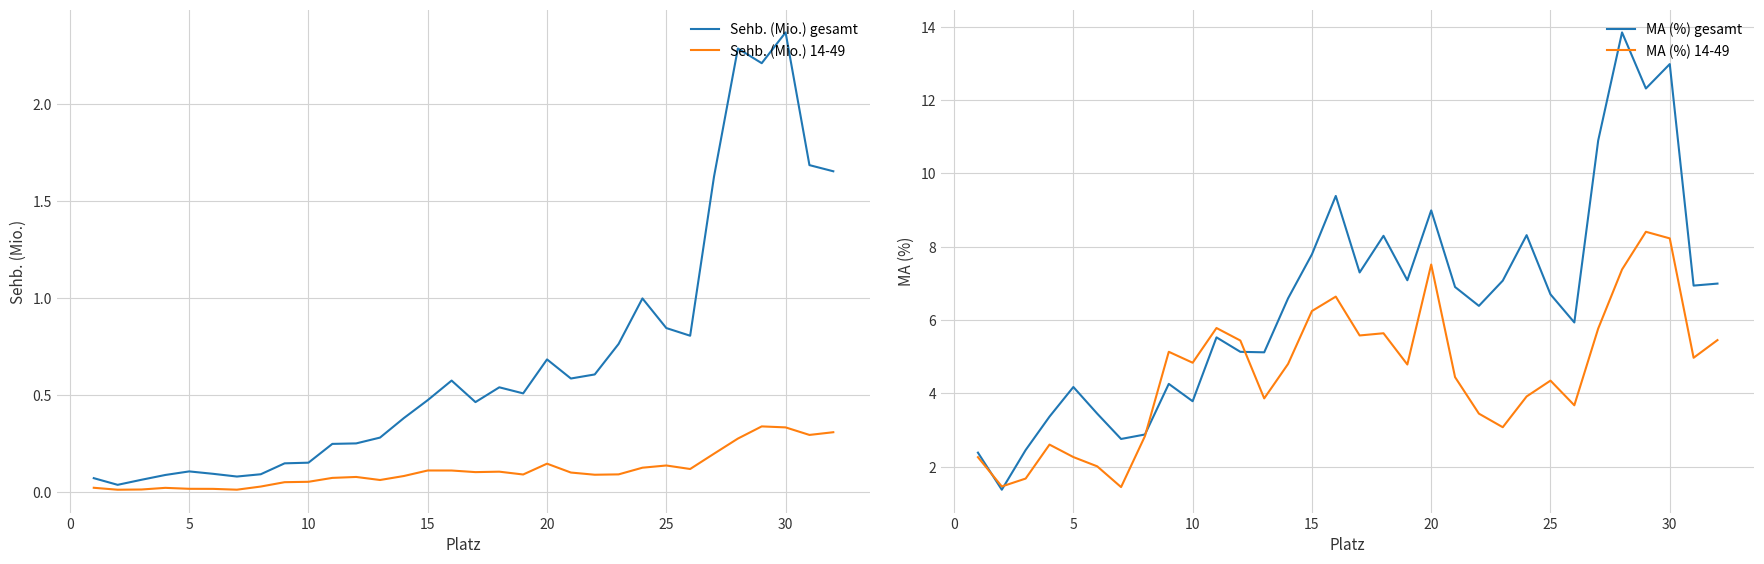

How many interior local valleys does the MA (%) 14-49 series have?

9